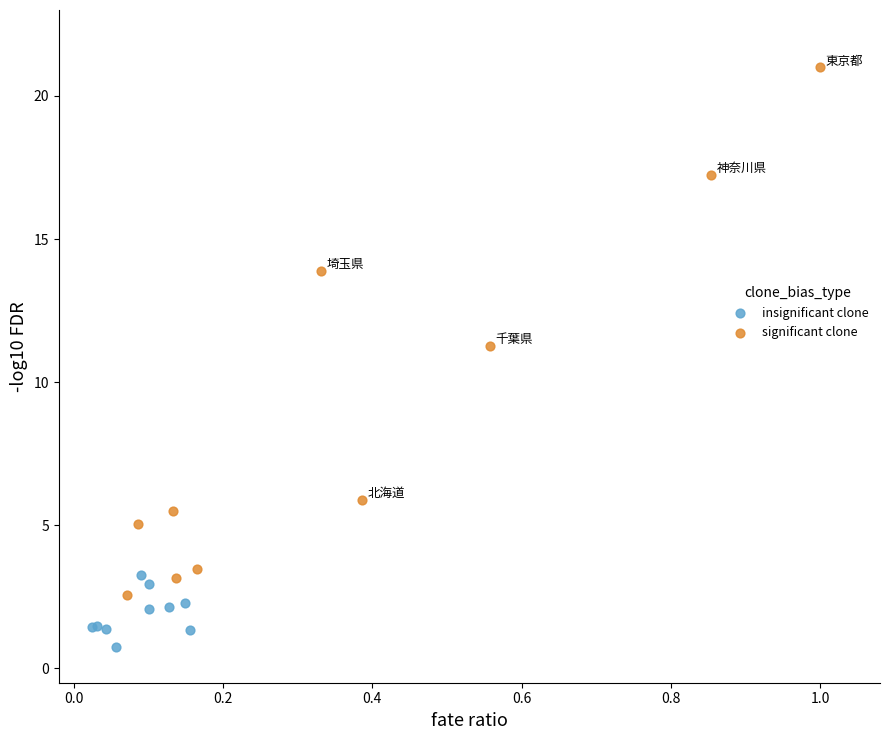

Which series has the largest Y range (max minus min)?

significant clone